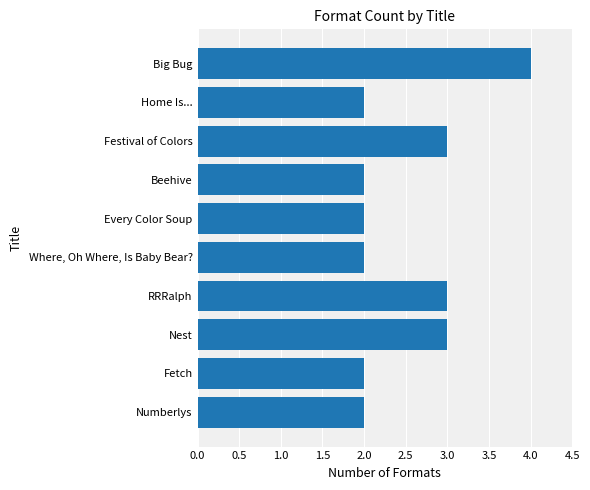

Reading top to bottom, transcribe all the data shown in this chart.

4	2	3	2	2	2	3	3	2	2